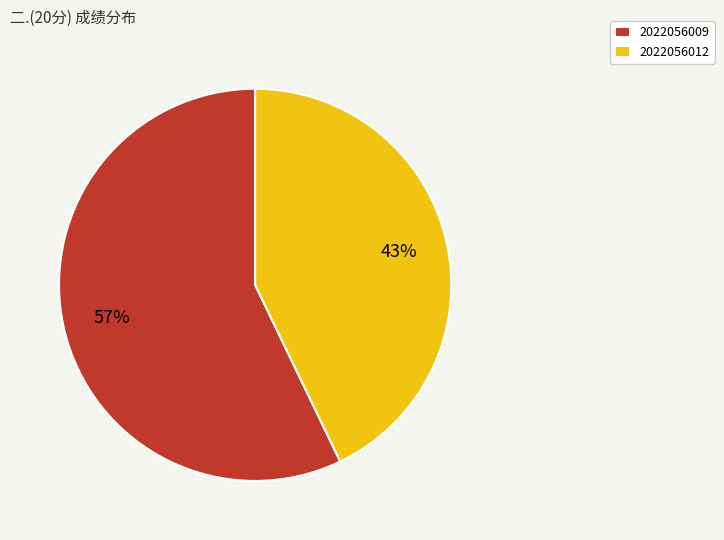

What is the largest slice in the pie chart?

2022056009